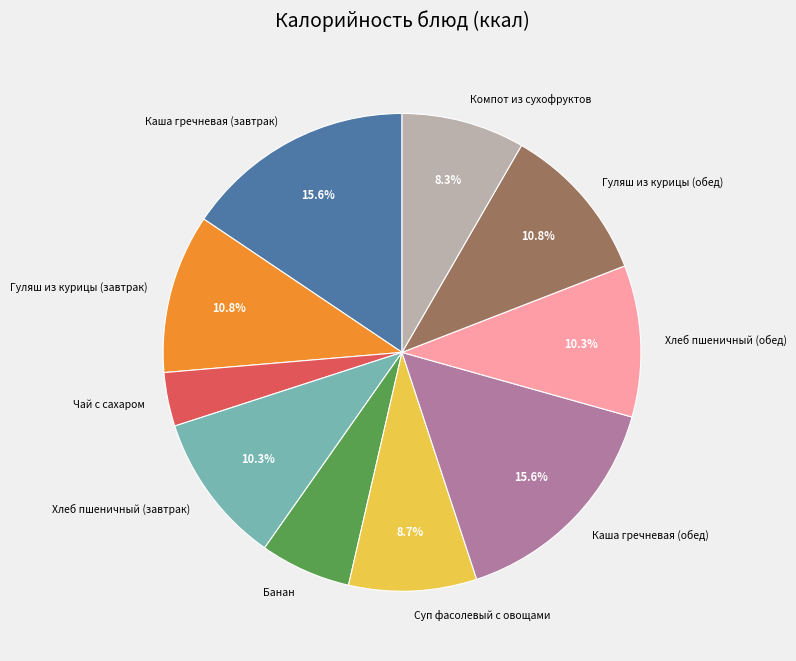

To the nearest percent, what portion does Каша гречневая (обед) represent?

16%